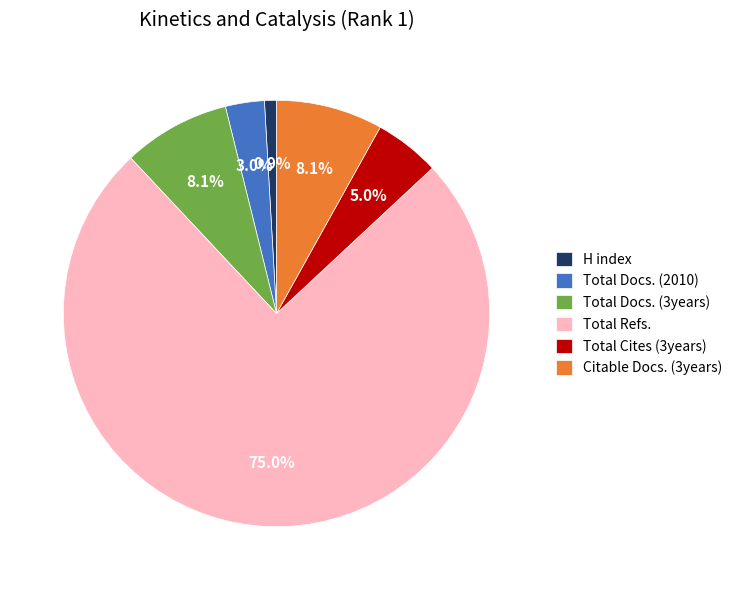

True or false: Total Docs. (2010) accounts for 17% of the total.

False